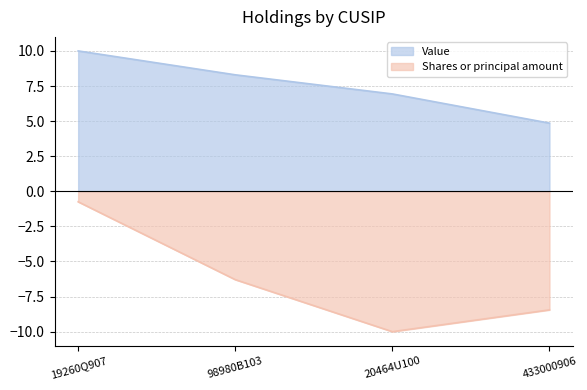

At which label does Shares or principal amount reach its minimum?

20464U100